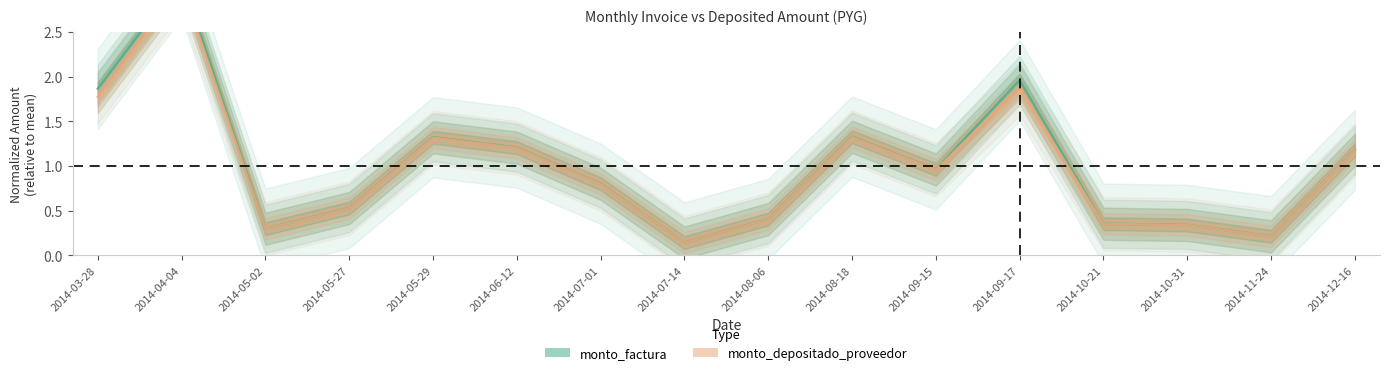

True or false: monto_depositado_proveedor has a value of 0.6 at 2014-03-28.

False